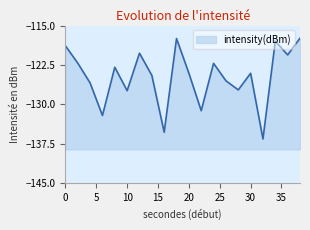

At which category does the chart reach its minimum across all series?

32